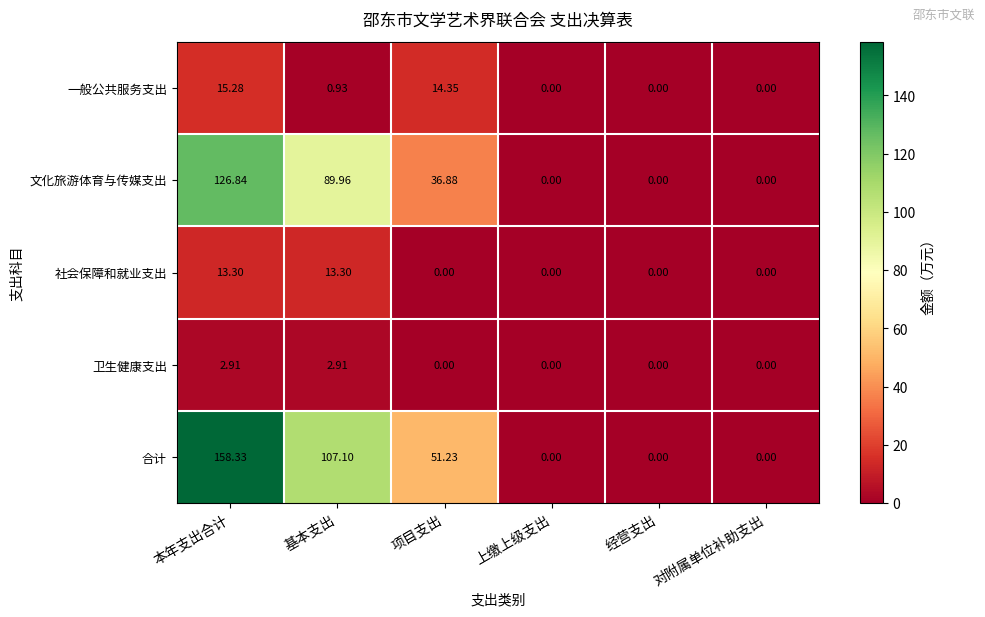

How many distinct data groups are displayed?

5